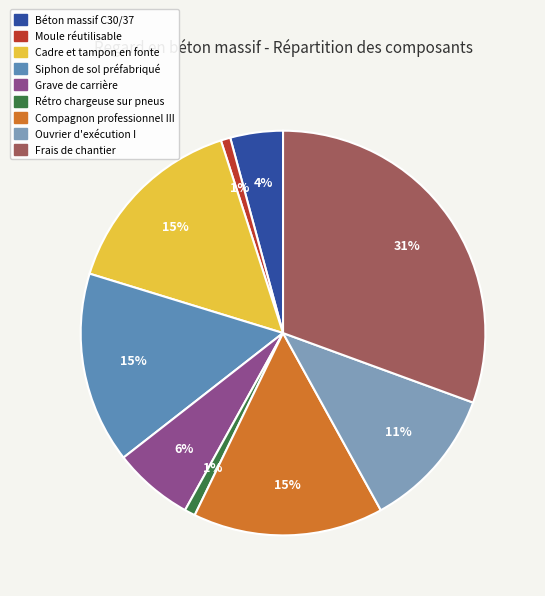

How many segments does this pie chart have?

9